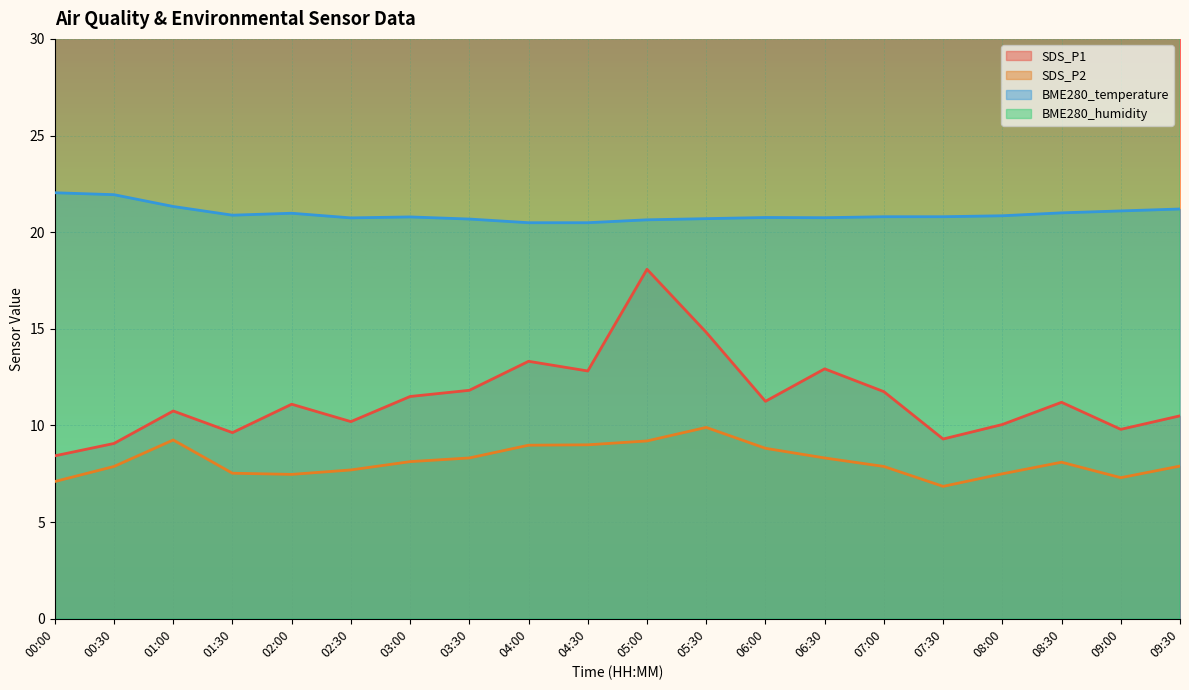

What is the sum of the SDS_P1 values at 01:30 and 08:30?

20.8